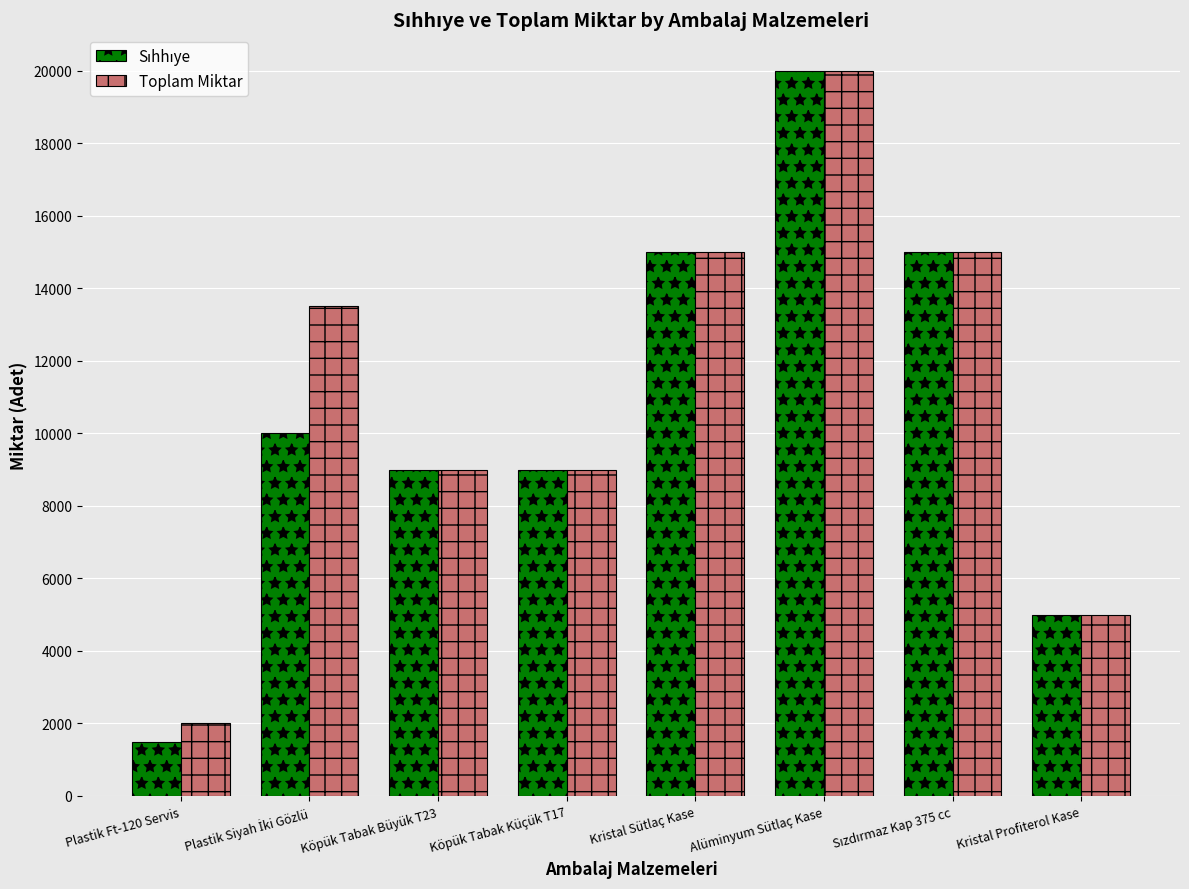

True or false: Toplam Miktar has a value of 7969 at Kristal Profiterol Kase.

False